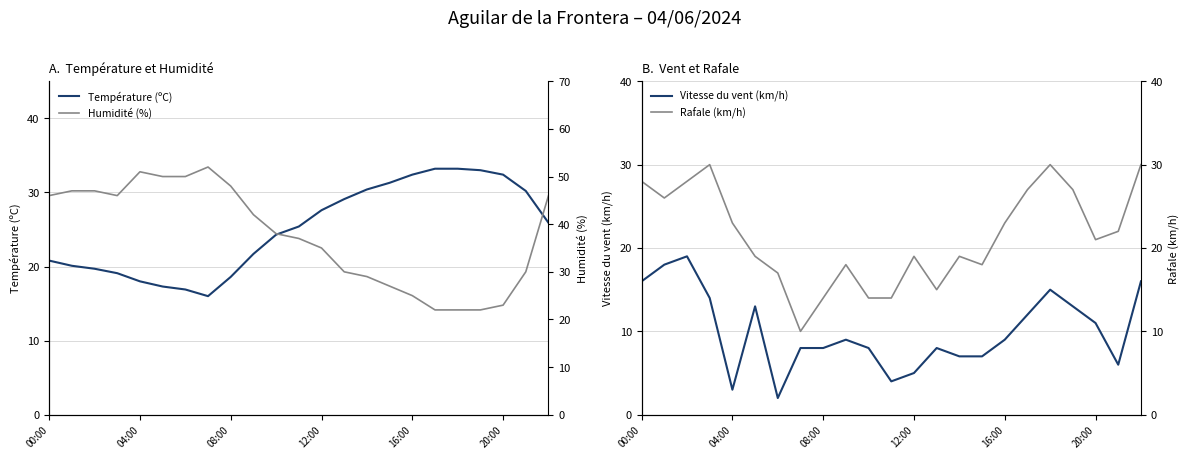

What is the approximate value of Vitesse du vent (km/h) at 08:00?

8